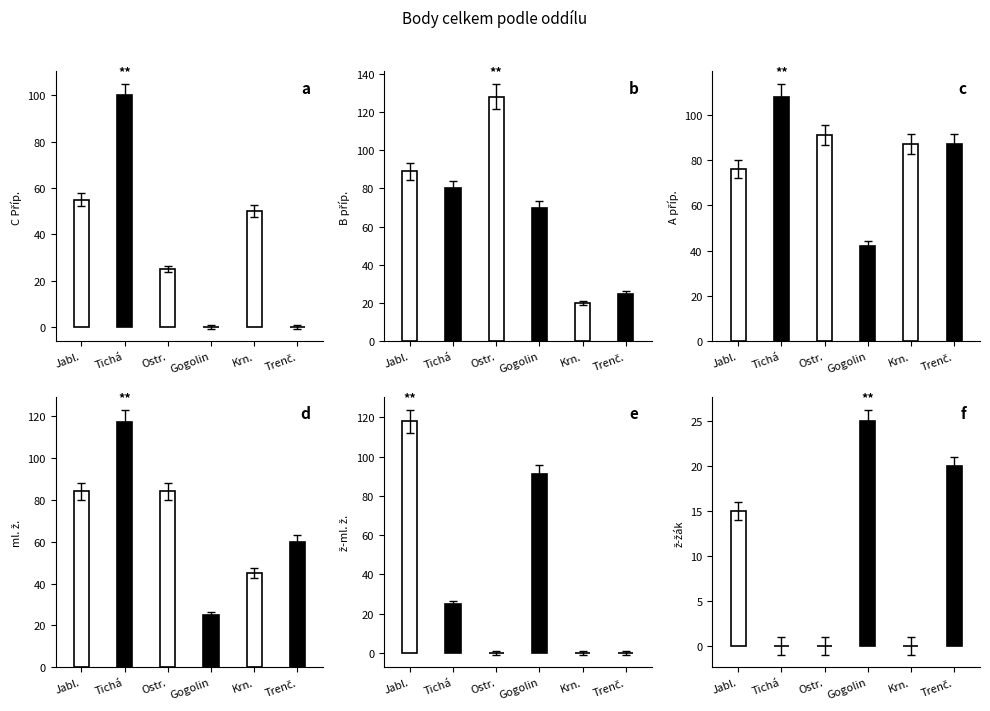

Which series changed the most between Jabl. and Ostr.?

ž-ml. ž.